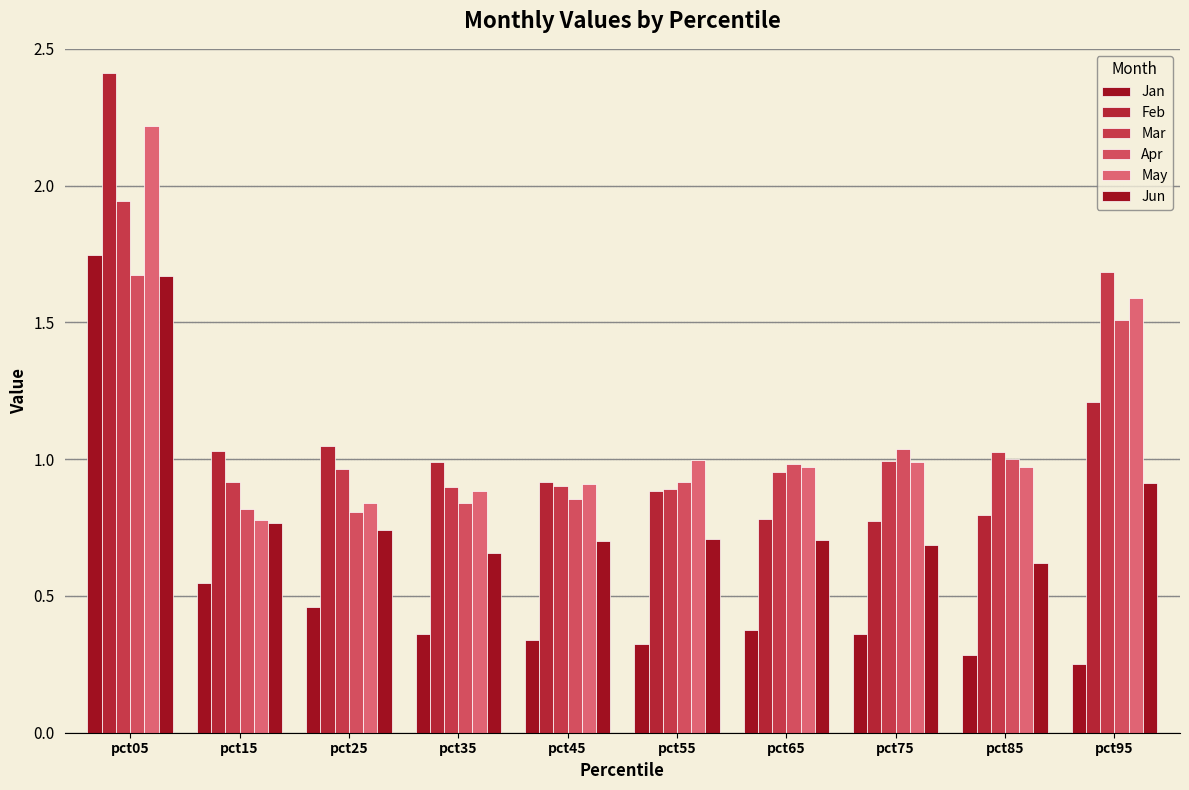

Are the bars grouped side by side (vs. stacked)?

Yes